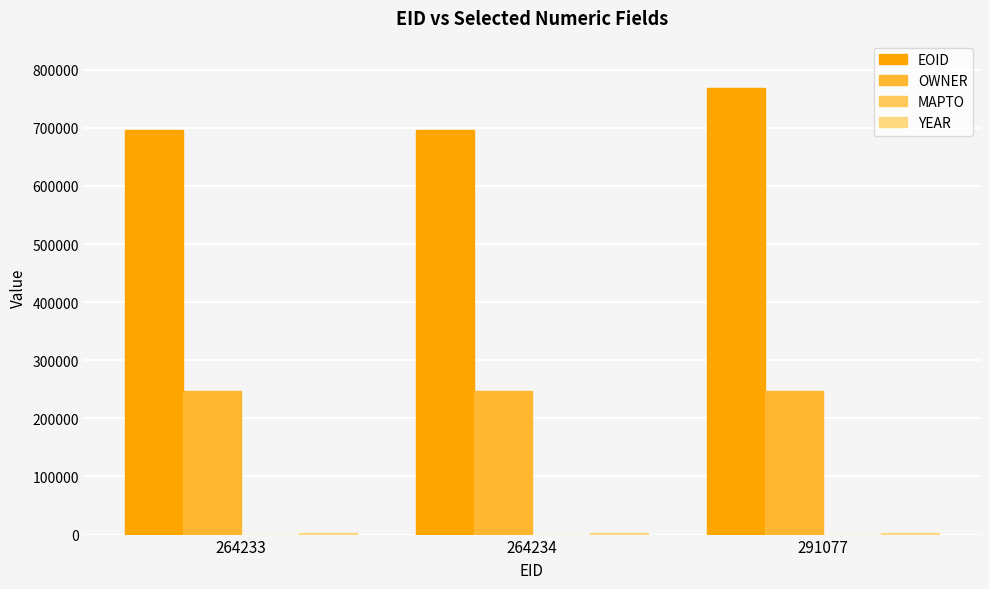

Which series has the largest range (max minus min)?

EOID